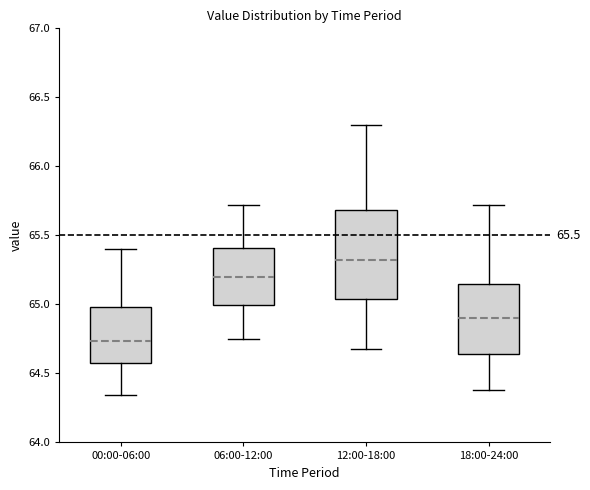

Which box is the tallest, from its lower edge to its upper edge?

12:00-18:00